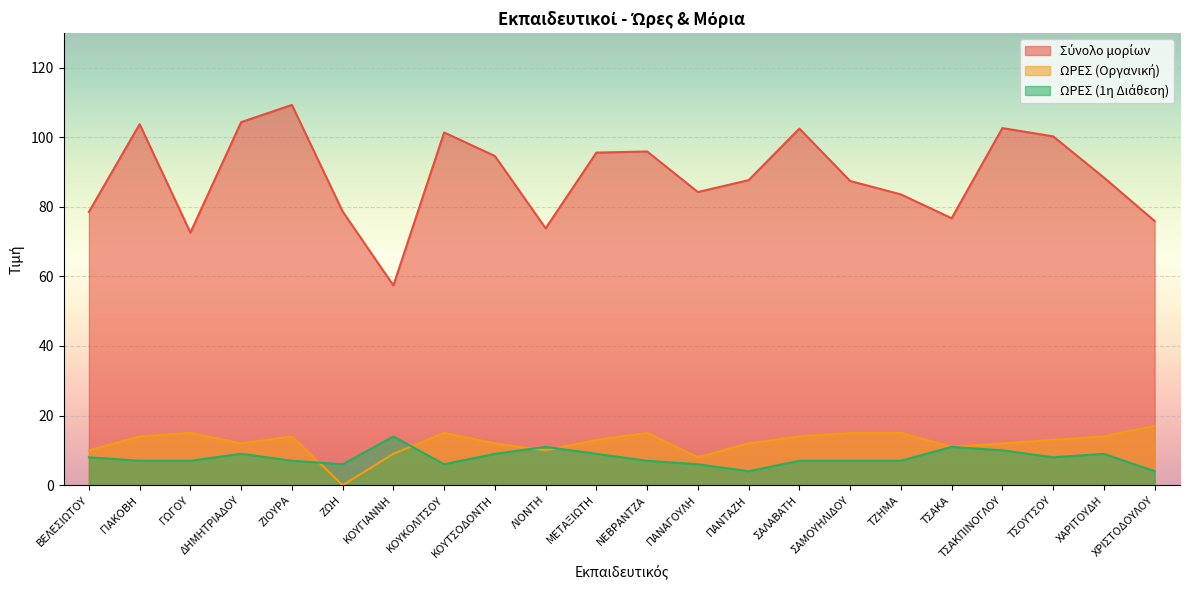

How many lines are shown in the chart?

3